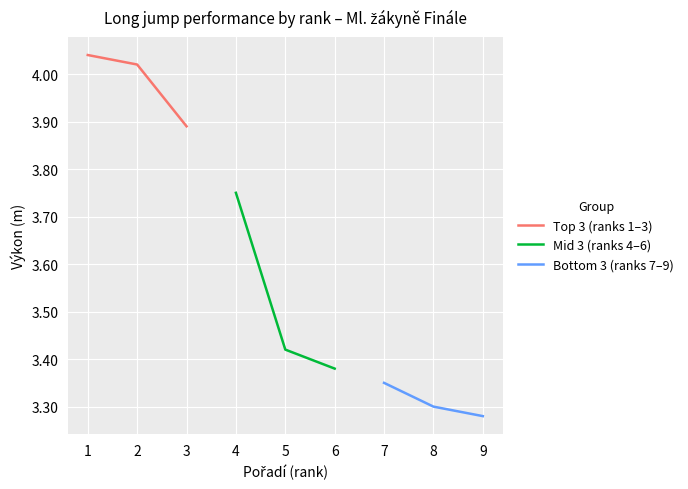

Is it true that Mid 3 (ranks 4–6) equals 4.8 at 6?

False